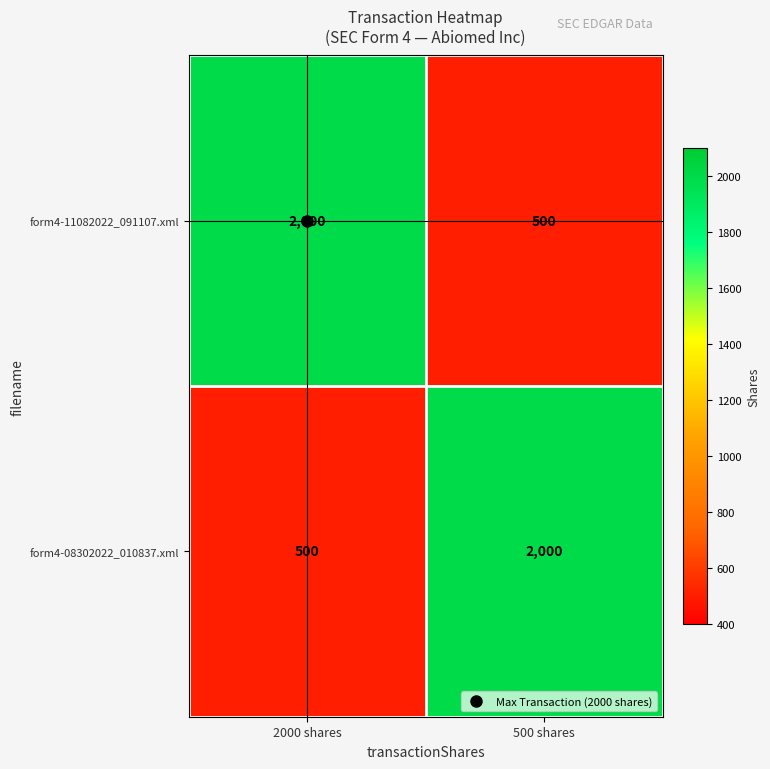

At which label does form4-11082022_091107.xml reach its minimum?

500 shares